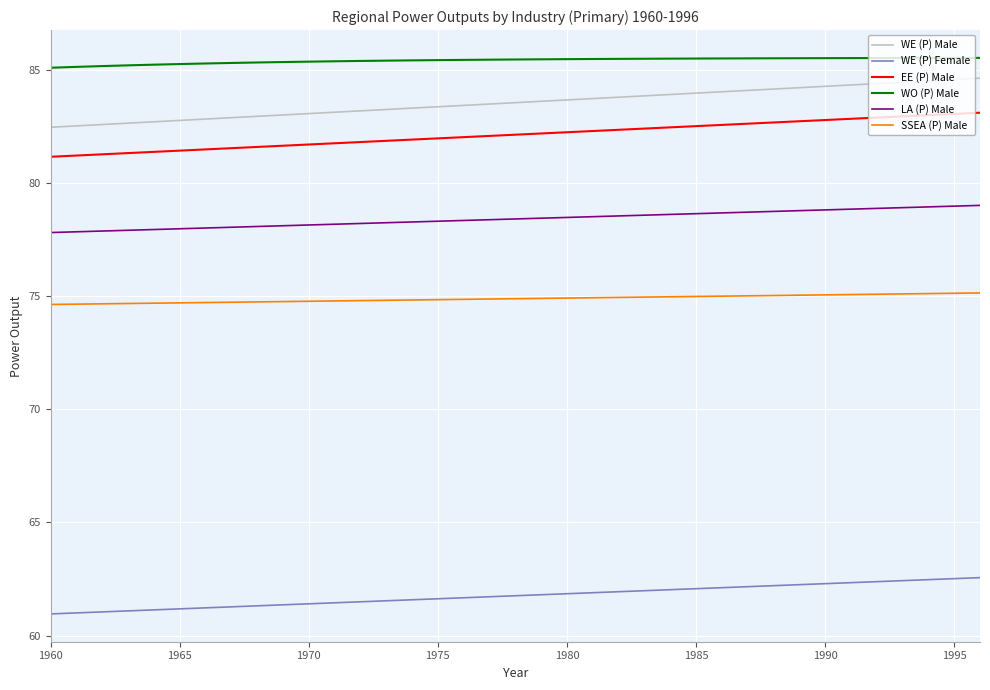

What is the maximum value for WE (P) Male?

84.6